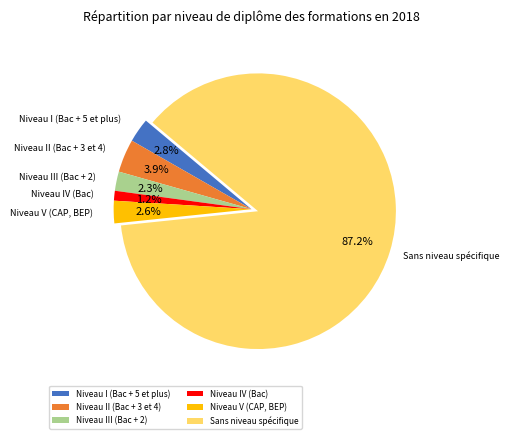

Does any single category account for the majority?

Yes